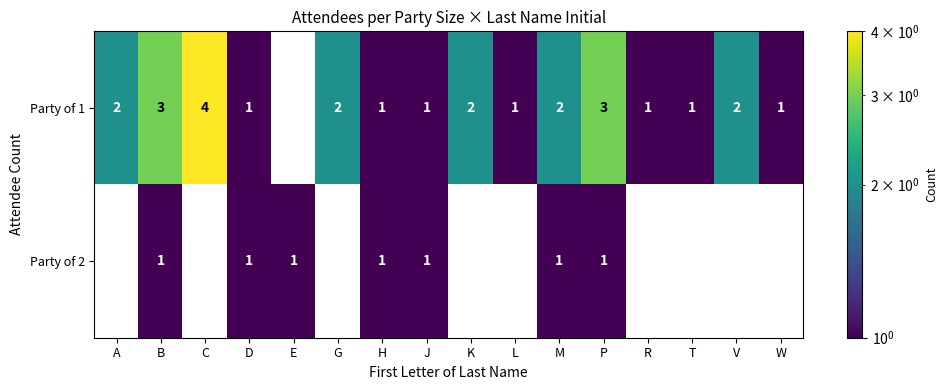

What is the sum of the Party of 1 values at W and P?

4